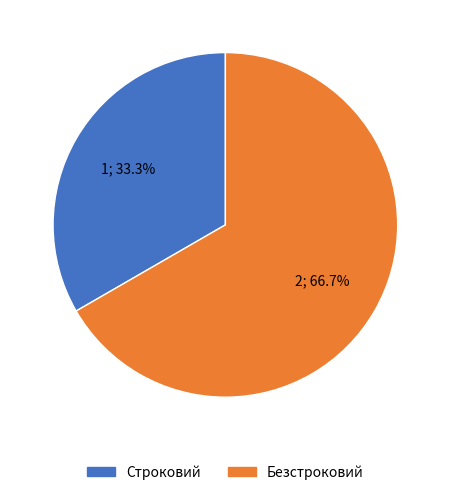

Which category has the biggest portion of the pie?

Безстроковий